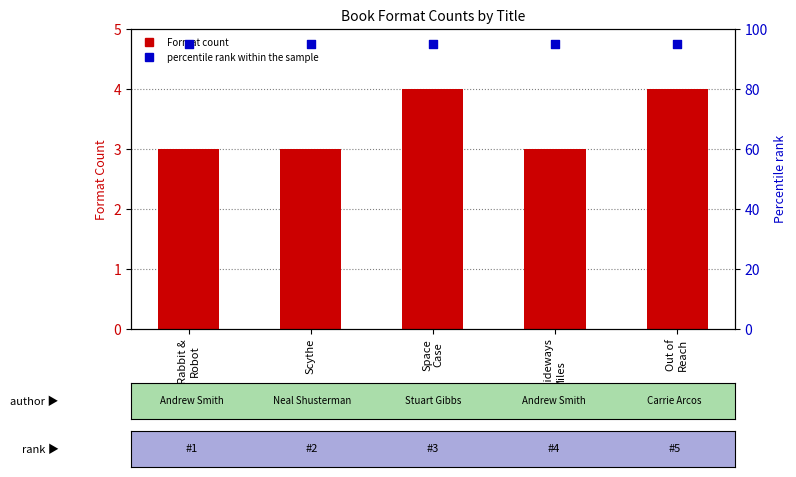

Which series has the largest Y range (max minus min)?

Format count